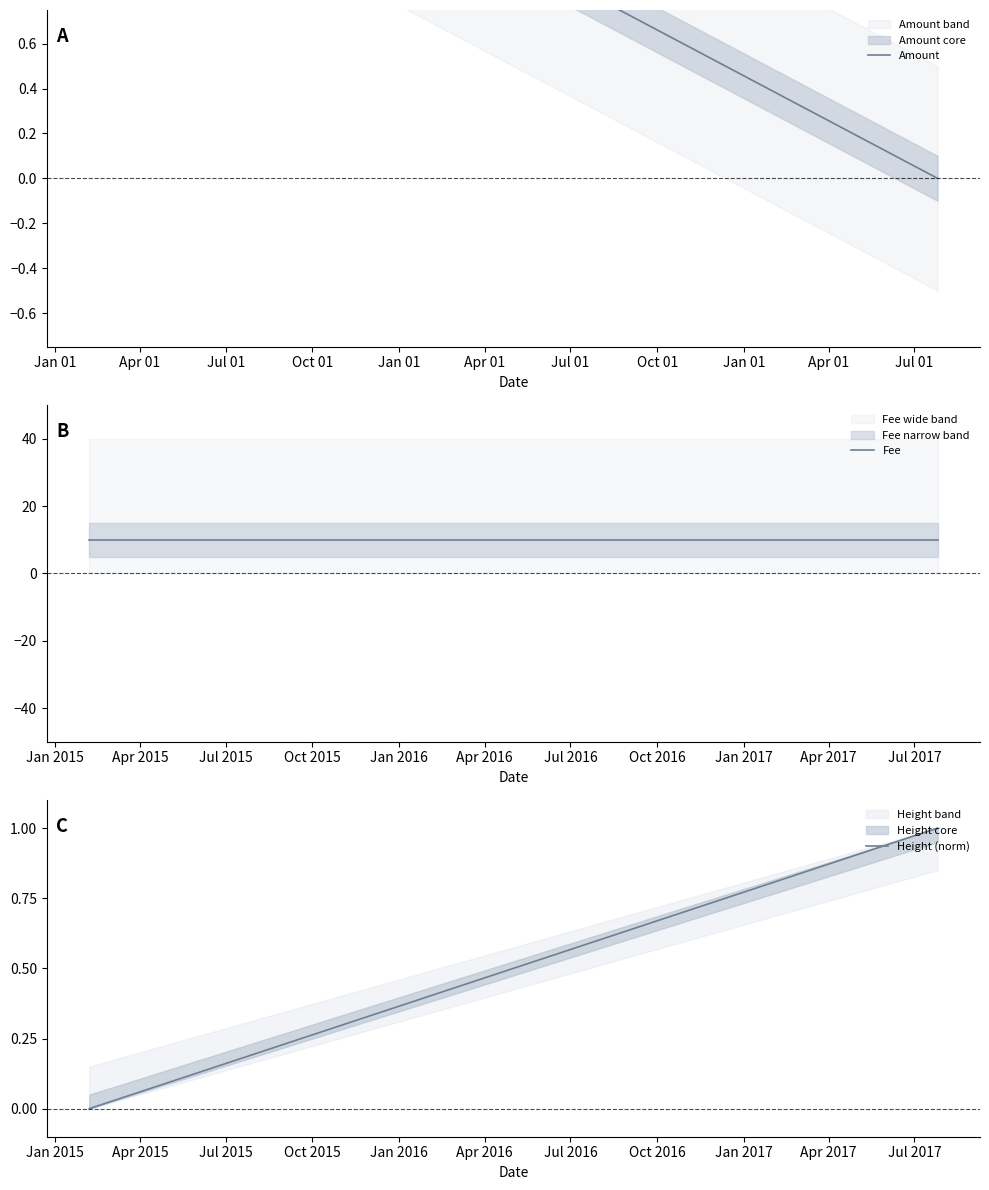

Does the chart have visible grid lines?

No